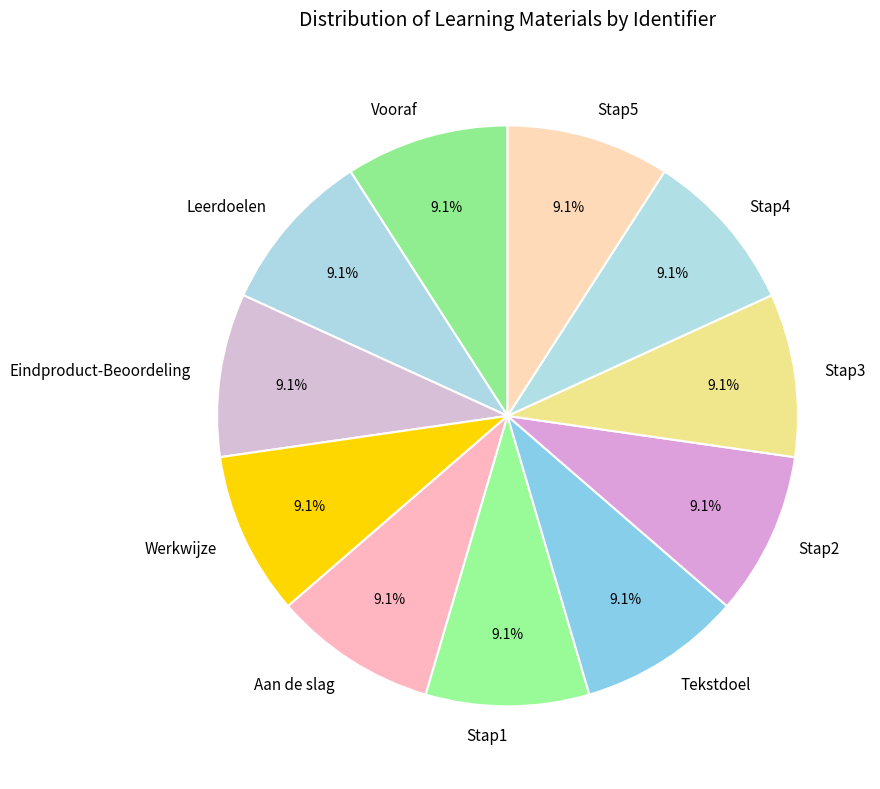

How many segments does this pie chart have?

11